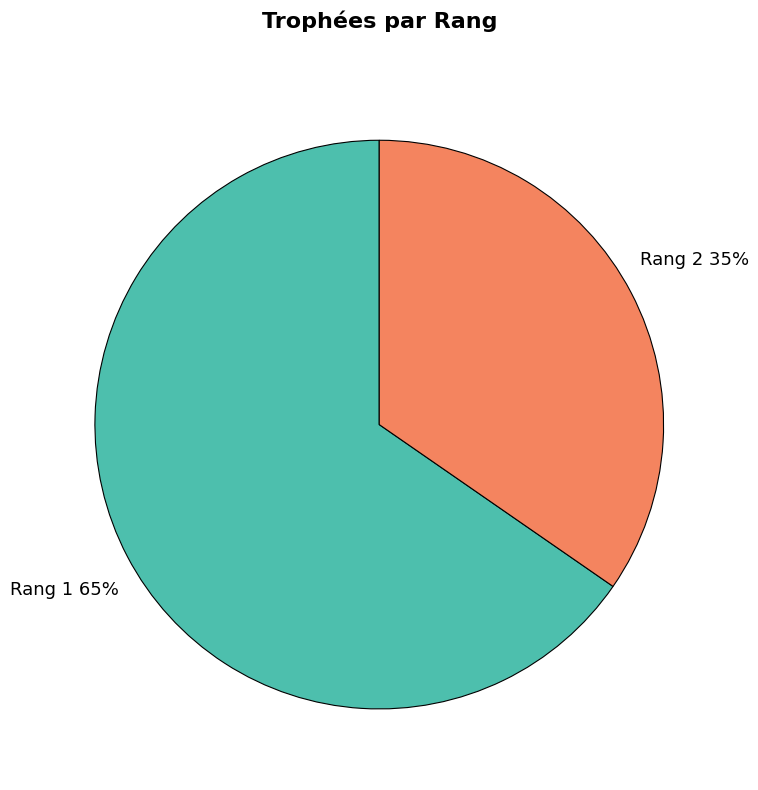

To the nearest percent, what is the average slice percentage?

50%